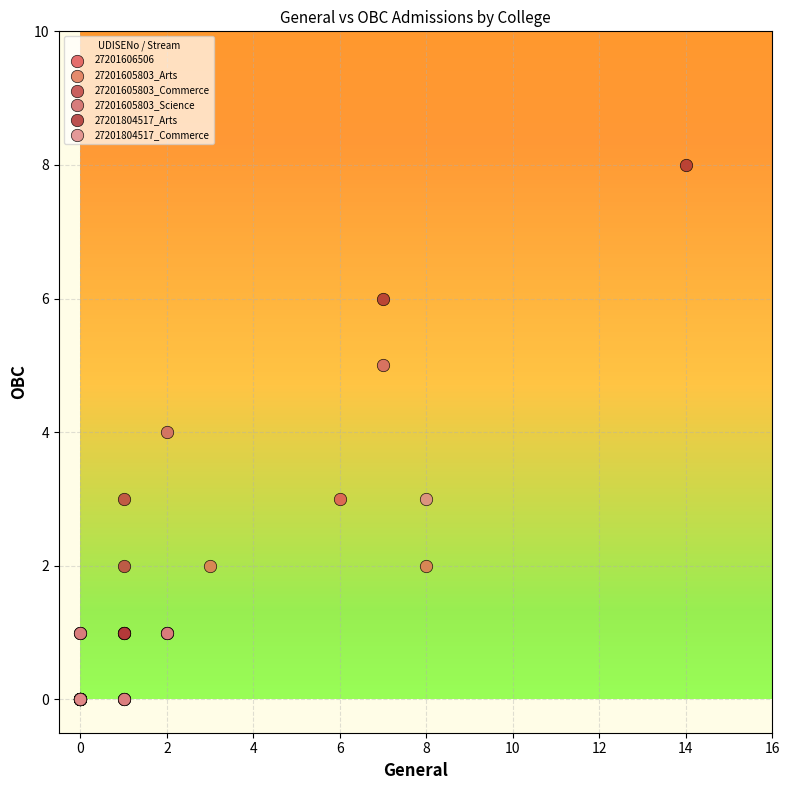

Which series reaches the maximum Y coordinate?

27201804517_Arts